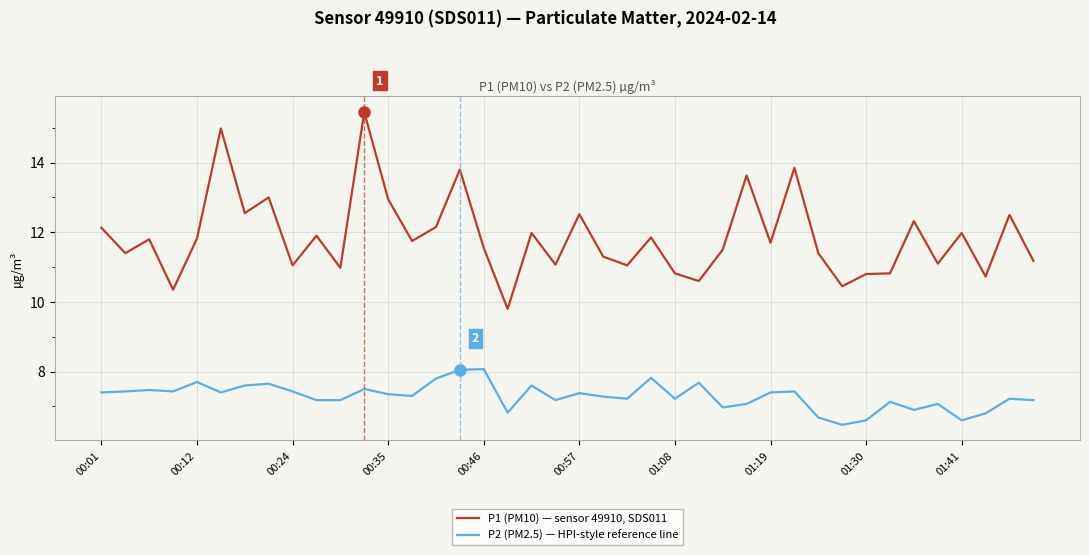

How many series are shown in this chart?

2